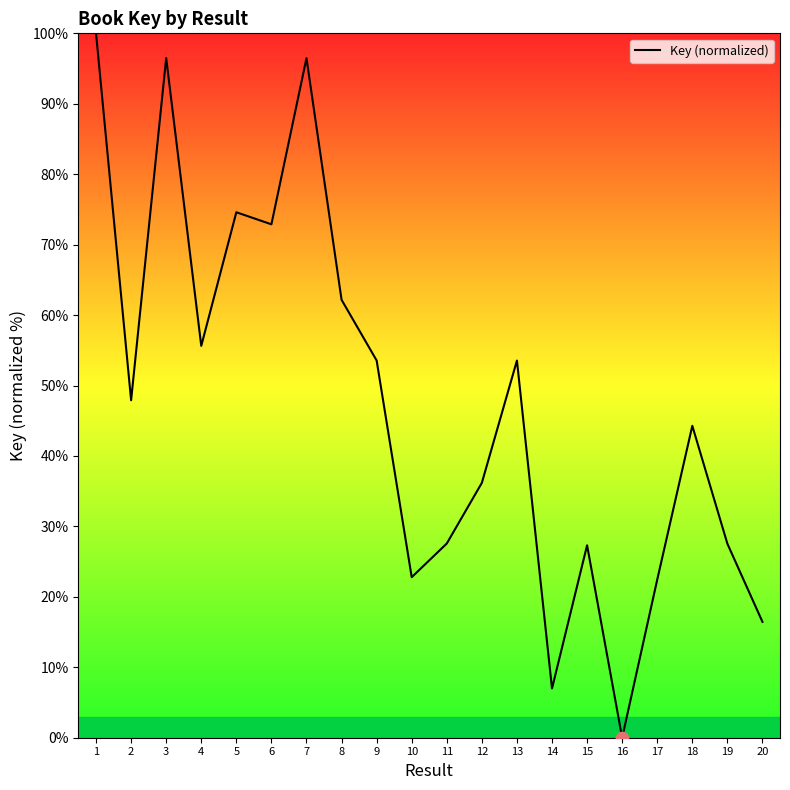

Between 4 and 10, which is larger?

4